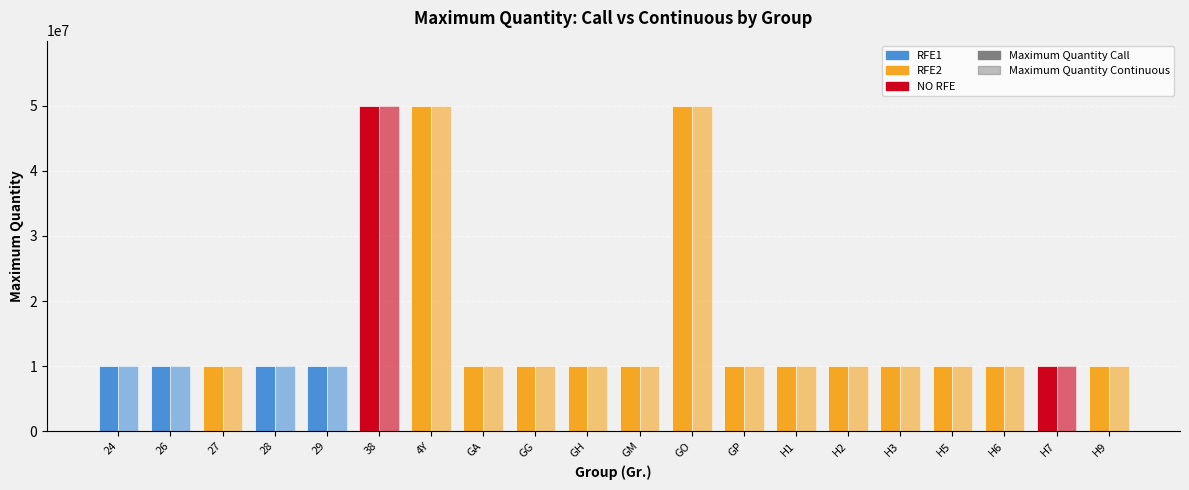

List the series in order of their peak value, lowest first.

Maximum Quantity Call, Maximum Quantity Continuous